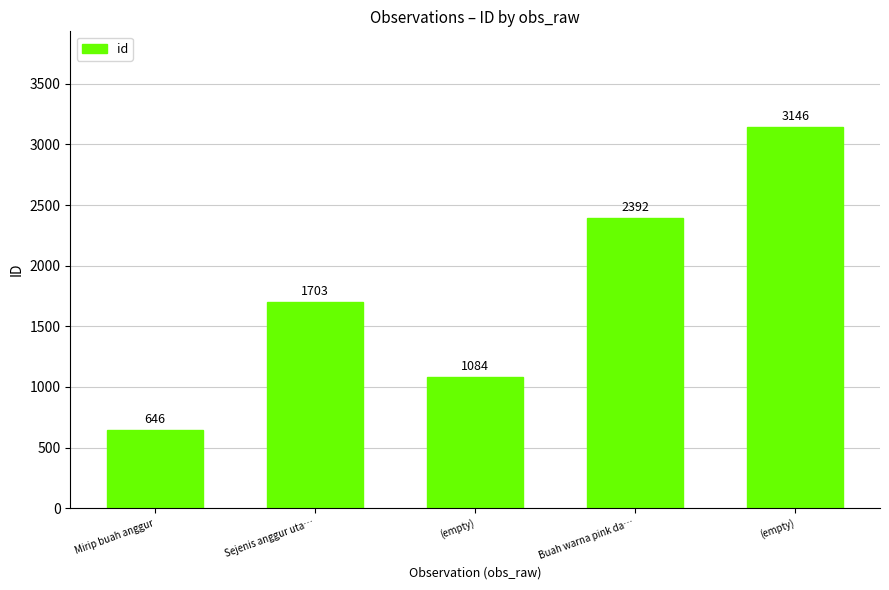

What is the change in value from Mirip buah anggur to (empty)?

+2500